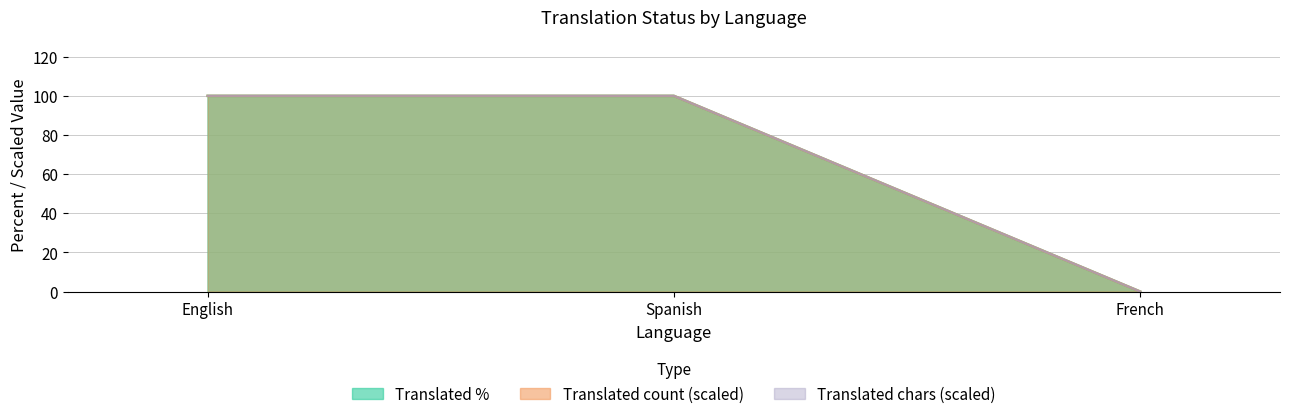

Which series has the largest range (max minus min)?

translated